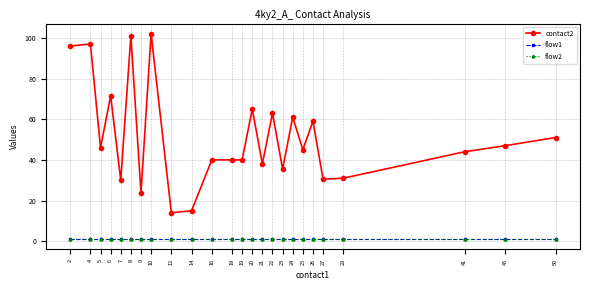

What is the lowest value of the contact2 series?

14.0